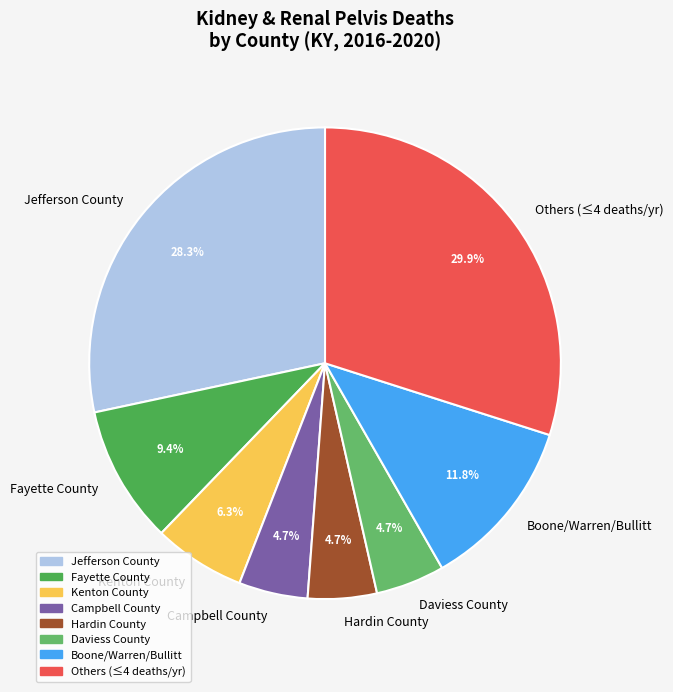

Between Jefferson County and Others (≤4 deaths/yr), which is larger?

Others (≤4 deaths/yr)